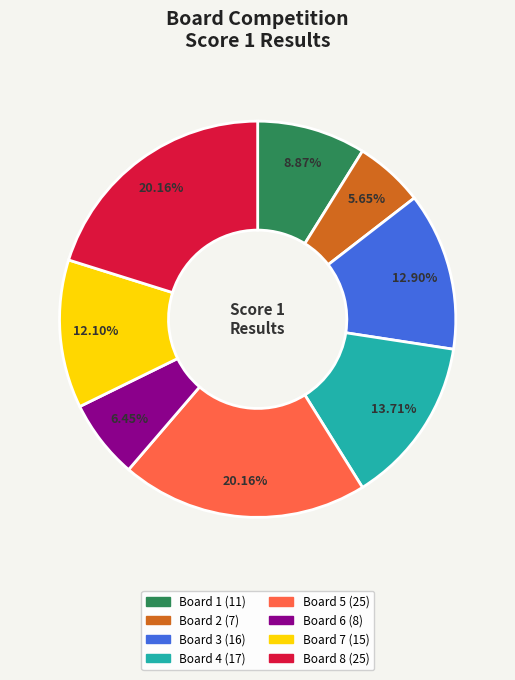

Combined, do Board 4 and Board 6 account for over 50%?

No